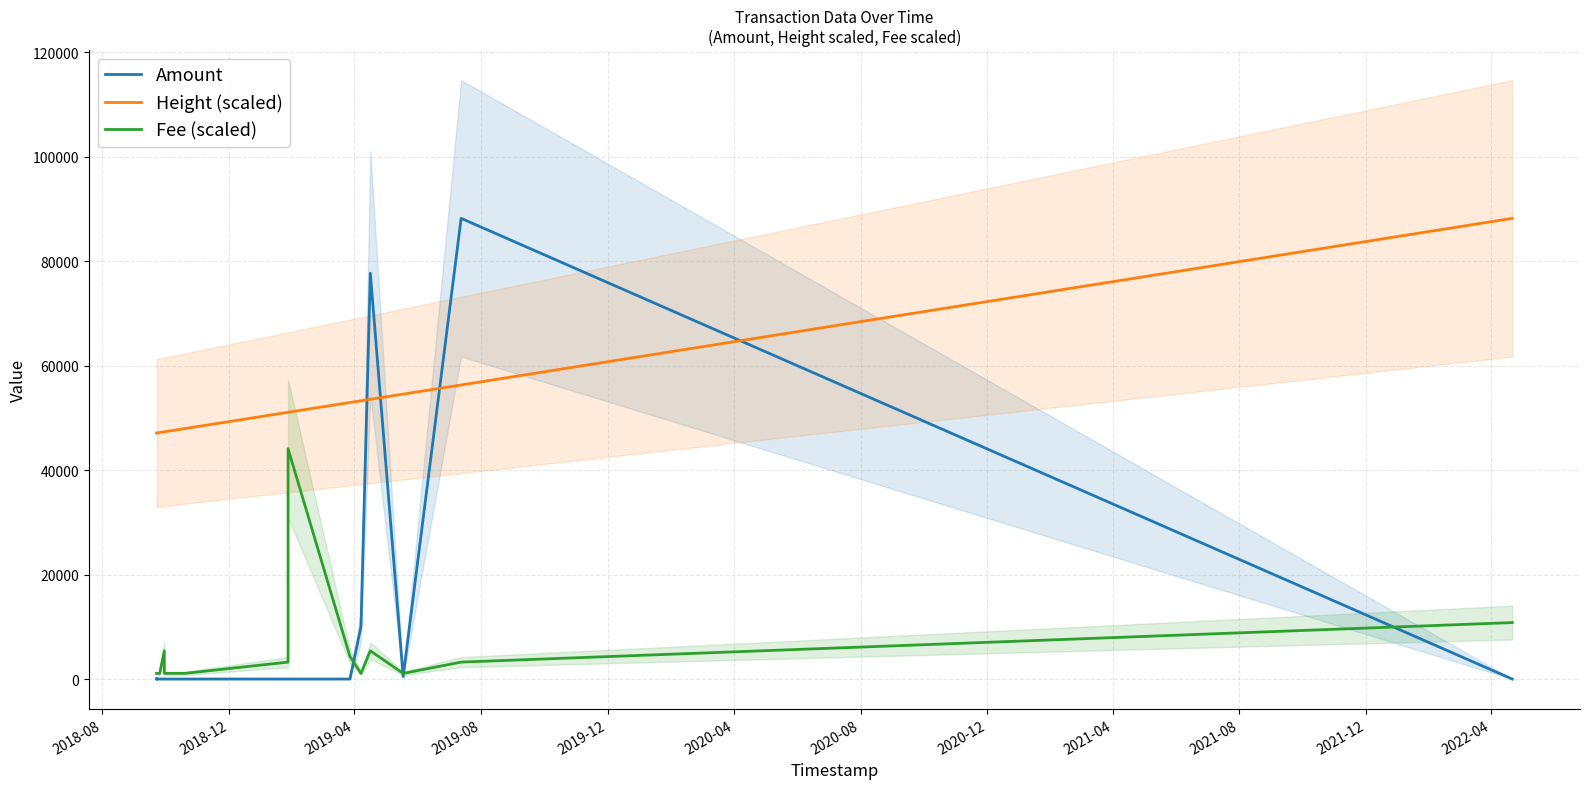

Rank the series by their maximum value, from highest to lowest.

Amount, Height (scaled), Fee (scaled)